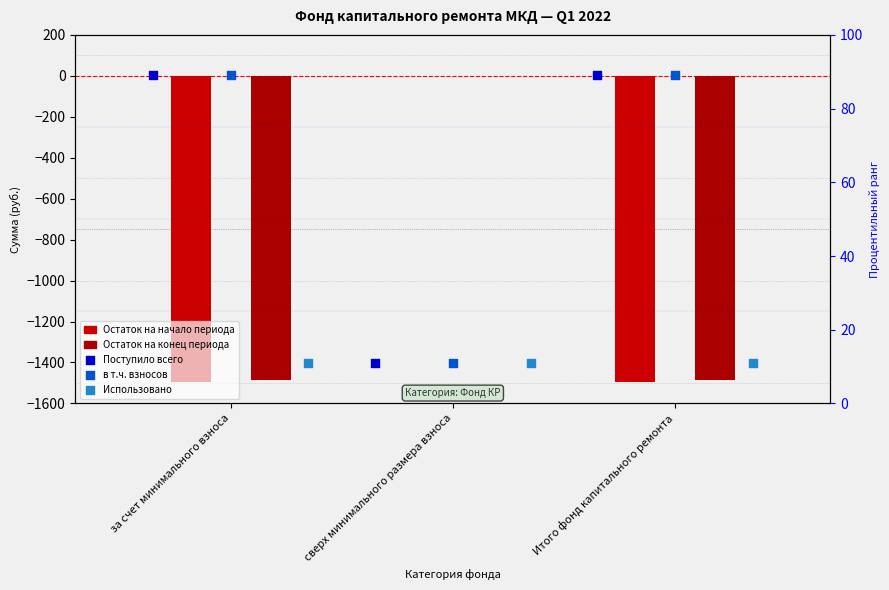

What are all the series names shown in the legend?

Остаток на начало периода, Остаток на конец периода, Поступило всего, в т.ч. взносов, Использовано